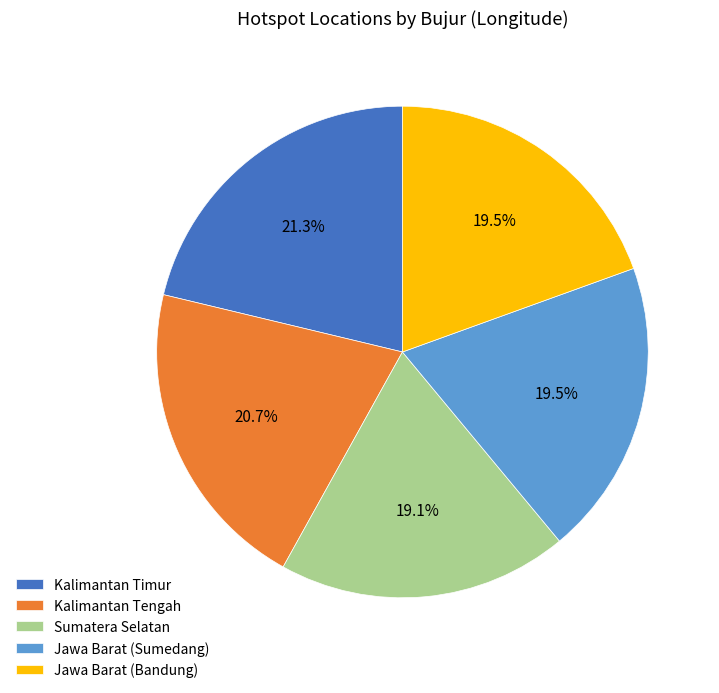

Between Sumatera Selatan and Kalimantan Timur, which is larger?

Kalimantan Timur